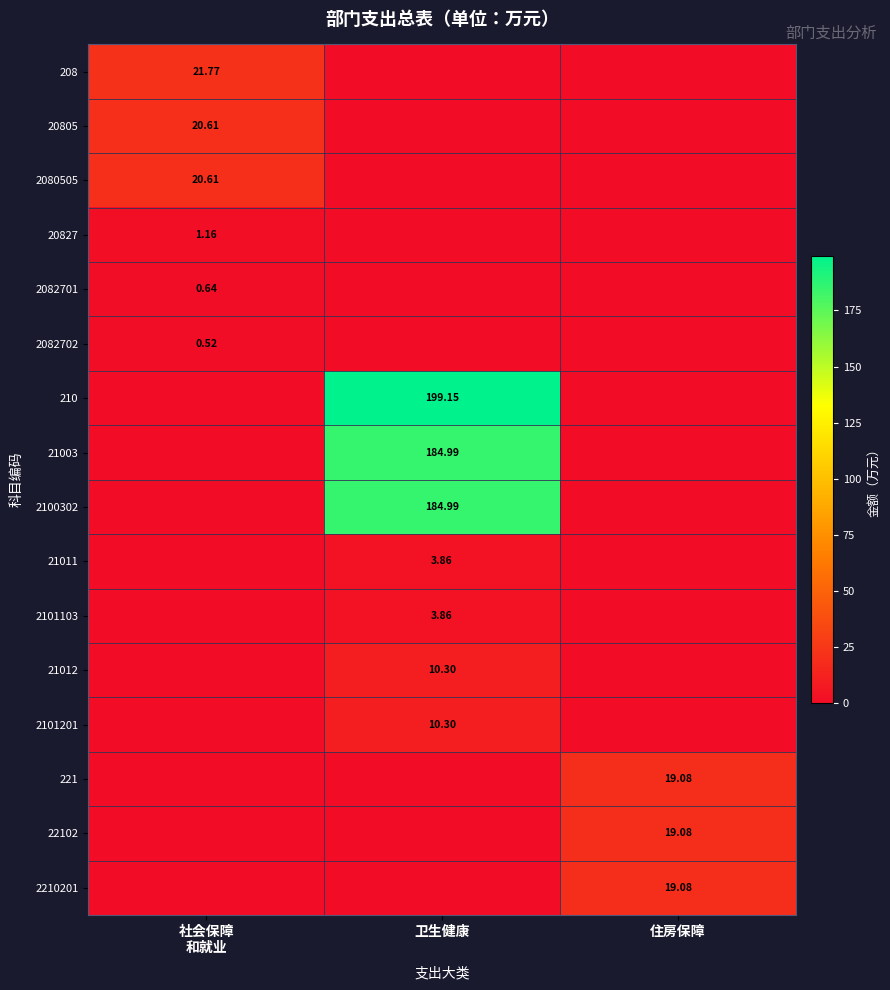

Which series has the largest total across all categories?

210